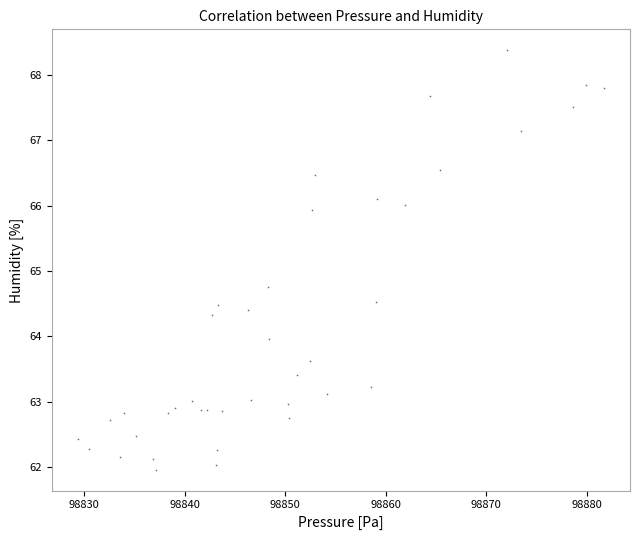

What Y value in the scatter plot is closest to 65?

64.8